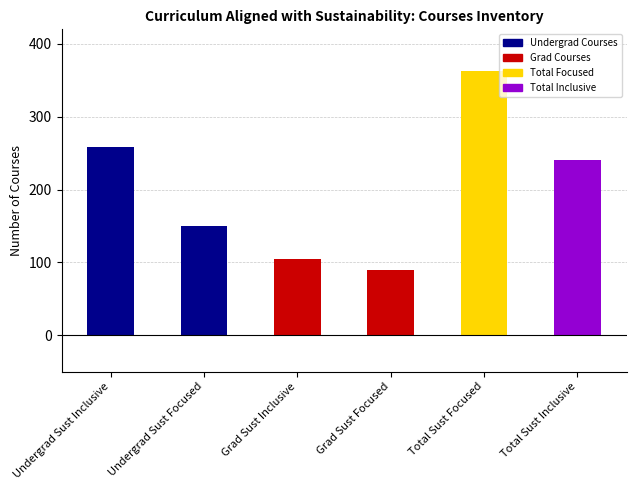

List the labels in order of value, largest first.

Total Sust Focused, Undergrad Sust Inclusive, Total Sust Inclusive, Undergrad Sust Focused, Grad Sust Inclusive, Grad Sust Focused